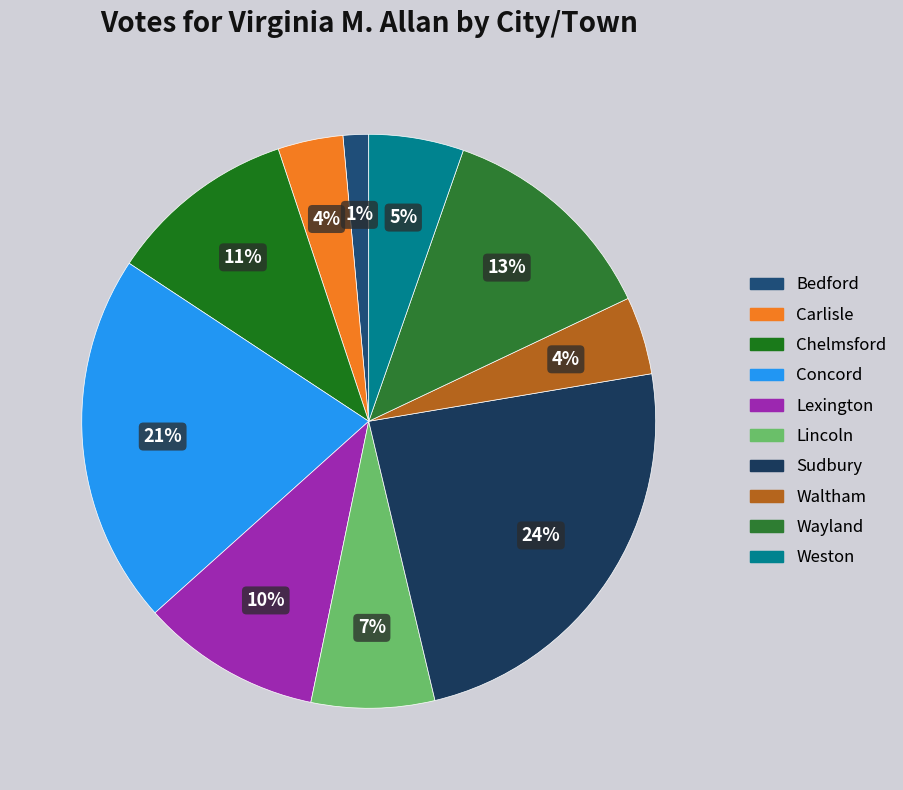

True or false: Lincoln accounts for 19% of the total.

False